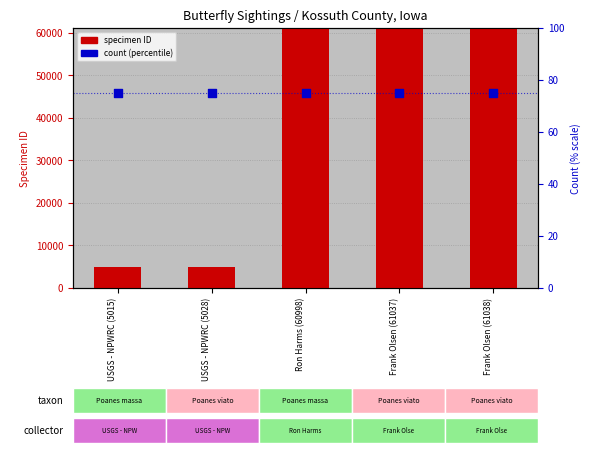

Which series has the largest total across all categories?

specimen ID (proxy for count scale)